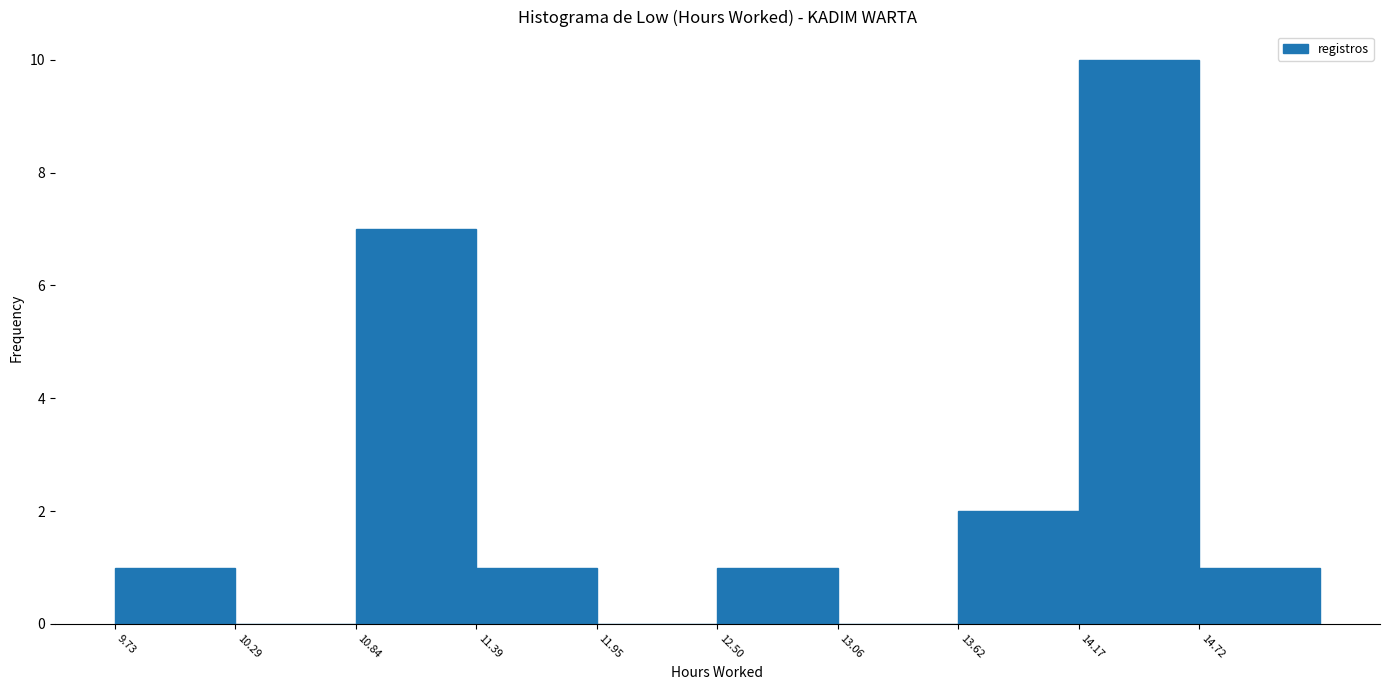

Reading left to right, list every bar in this chart as the range it spans on the x-axis followed by its height. Neither the bar edges nor the heights are printed on the chart, so give them approximately, as read against the axes.

9.7 to 10.3: 1
10.3 to 10.8: 0
10.8 to 11.4: 7
11.4 to 12.0: 1
12.0 to 12.5: 0
12.5 to 13.1: 1
13.1 to 13.6: 0
13.6 to 14.2: 2
14.2 to 14.7: 10
14.7 to 15.3: 1